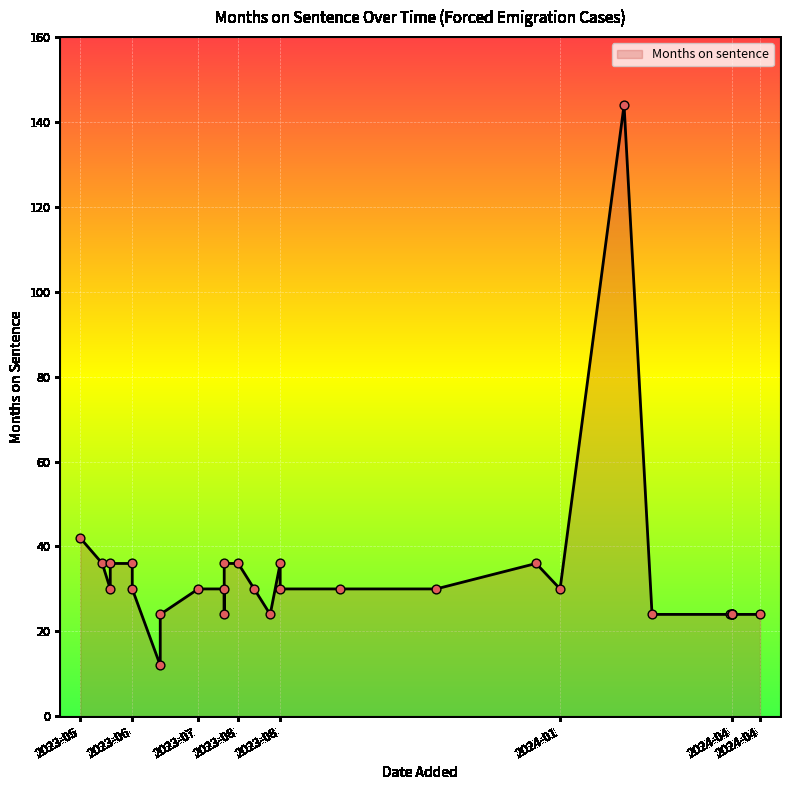

What is the ratio of the value at 2023-06-29 to the value at 2023-08-23?

0.5